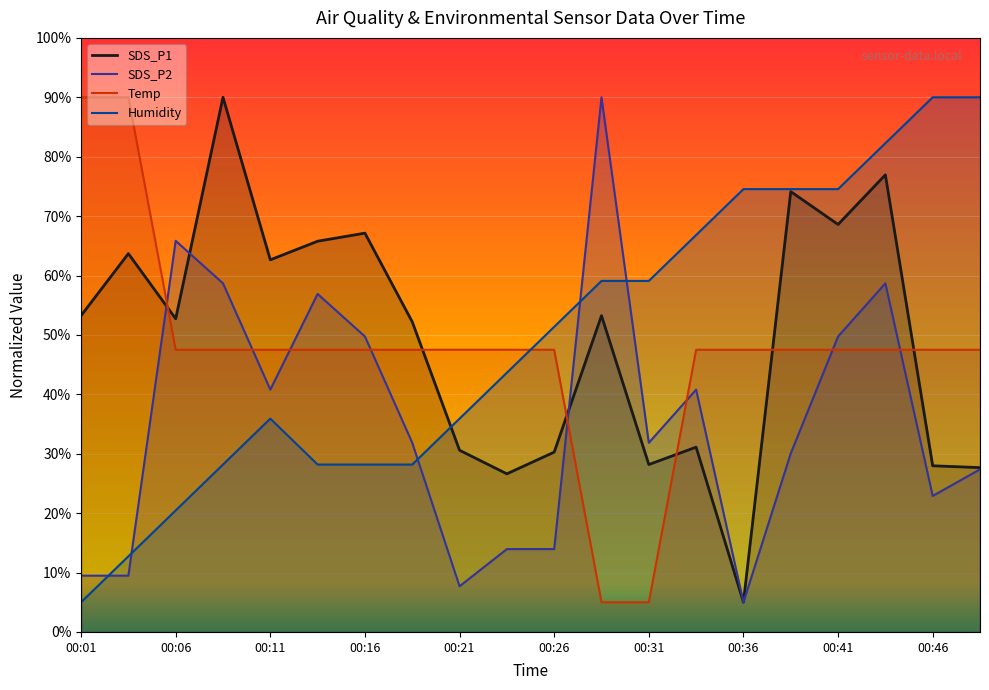

What is the spread (max minus min) of values at 00:46?

67.1